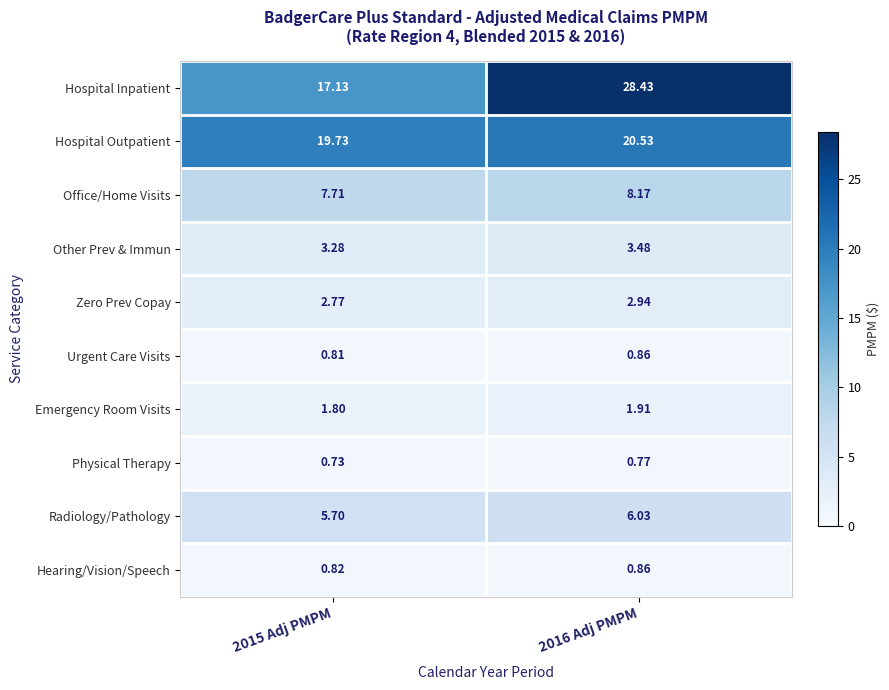

Between 2015 Adj PMPM and 2016 Adj PMPM, which series saw the biggest shift?

Hospital Inpatient